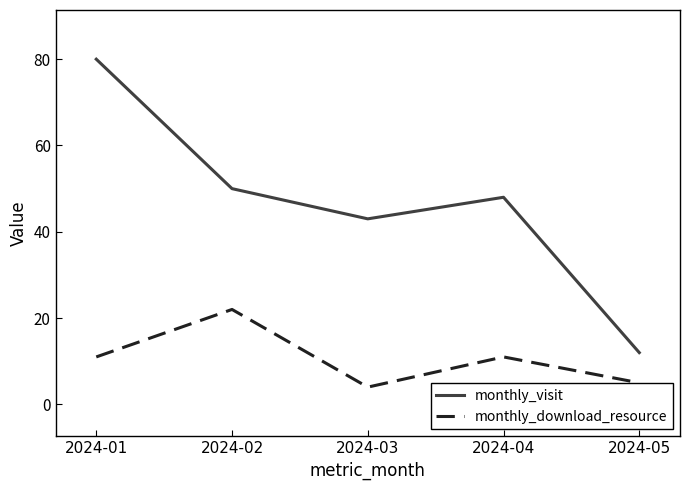

Rank the categories by monthly_visit value from lowest to highest.

2024-05, 2024-03, 2024-04, 2024-02, 2024-01